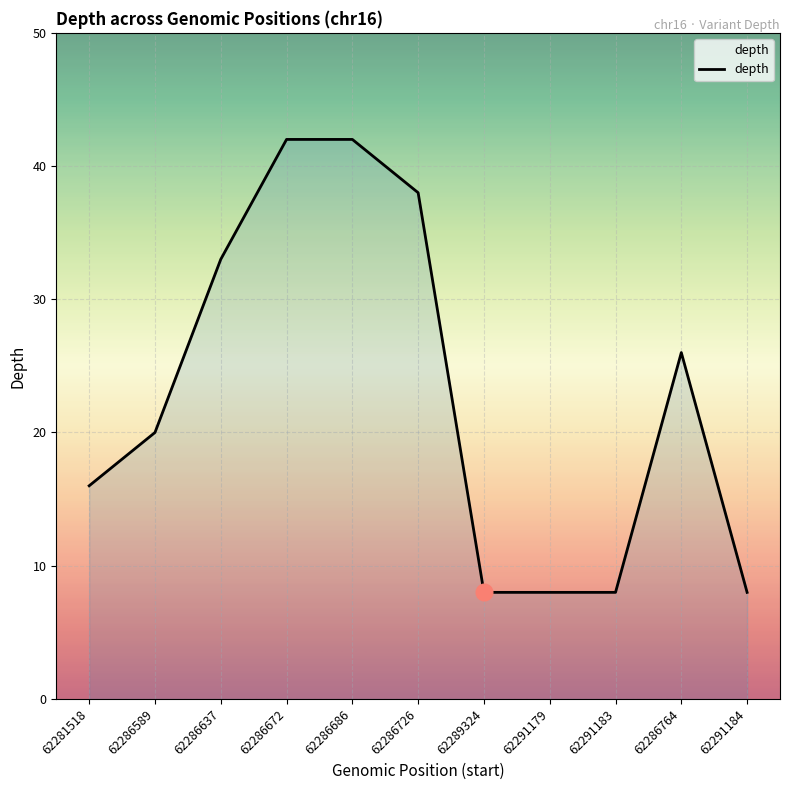

Which has a higher value, 62286589 or 62291179?

62286589